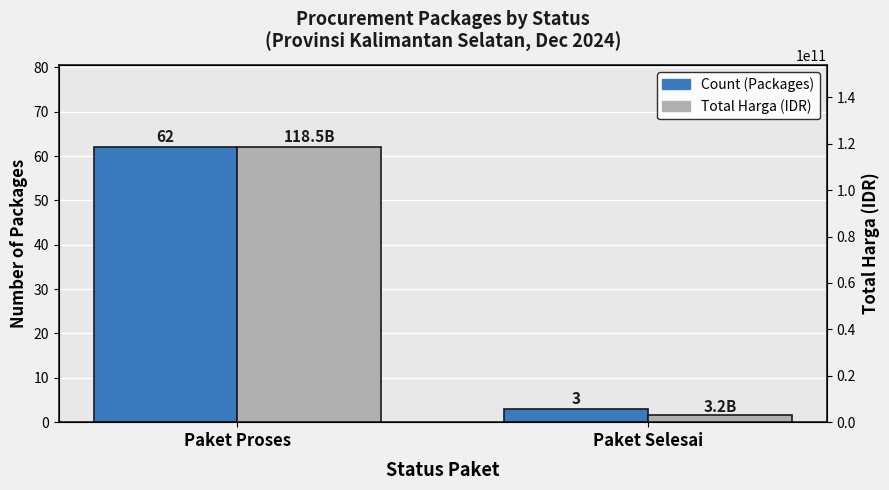

How many bars are there in total?

4